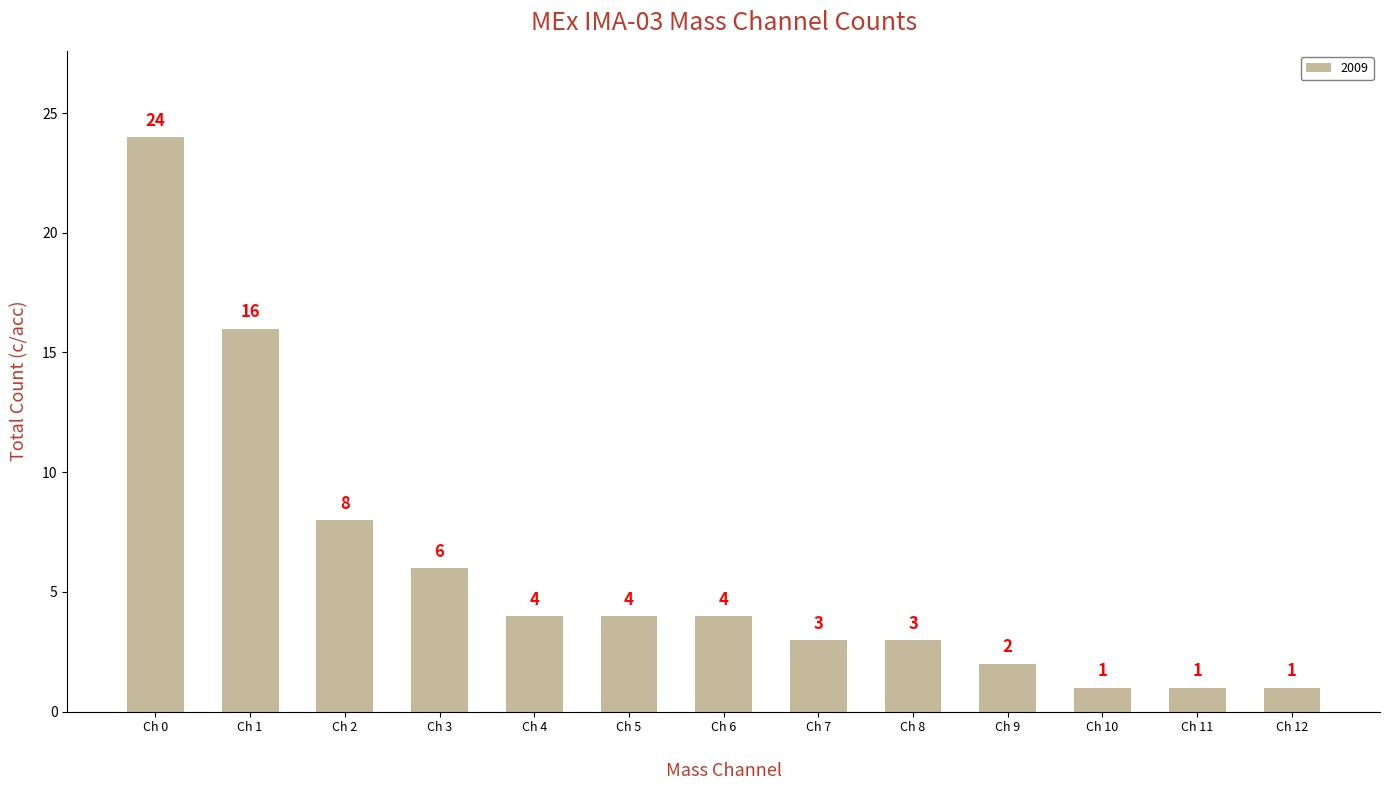

Does the chart contain any negative values?

No